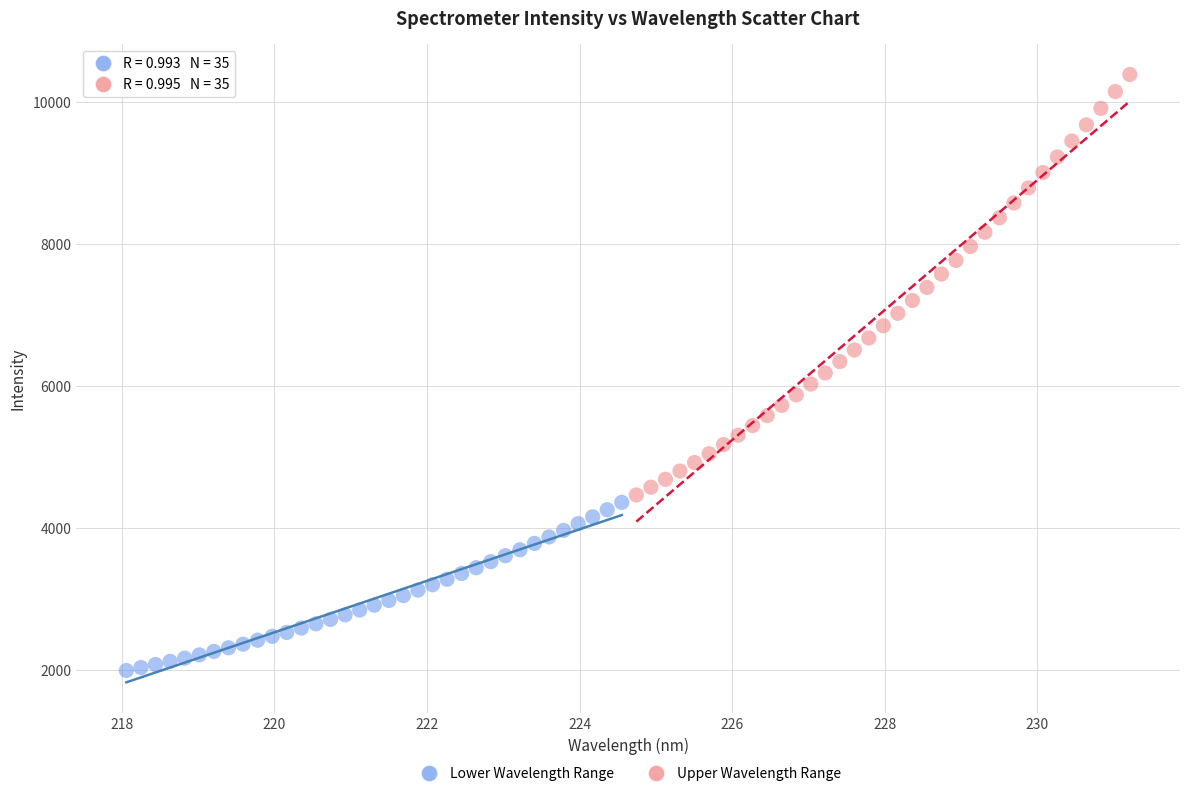

Which series reaches the maximum Y coordinate?

Upper Wavelength Range